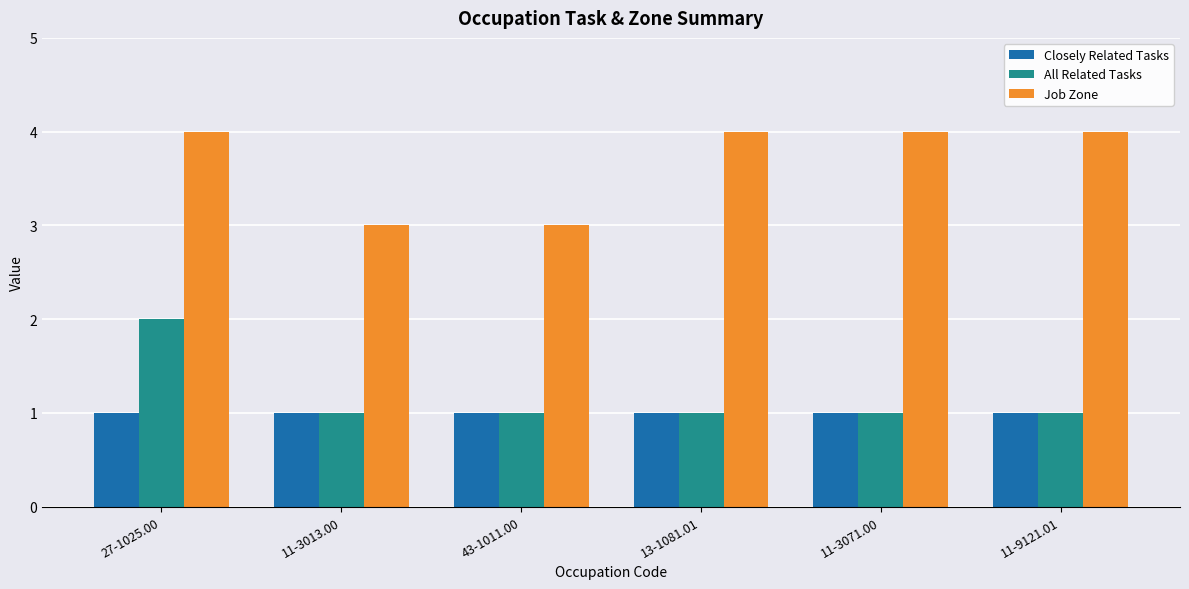

Reading left to right, extract all data points from this chart.

Closely Related Tasks: 27-1025.00=1	11-3013.00=1	43-1011.00=1	13-1081.01=1	11-3071.00=1	11-9121.01=1
All Related Tasks: 27-1025.00=2	11-3013.00=1	43-1011.00=1	13-1081.01=1	11-3071.00=1	11-9121.01=1
Job Zone: 27-1025.00=4	11-3013.00=3	43-1011.00=3	13-1081.01=4	11-3071.00=4	11-9121.01=4